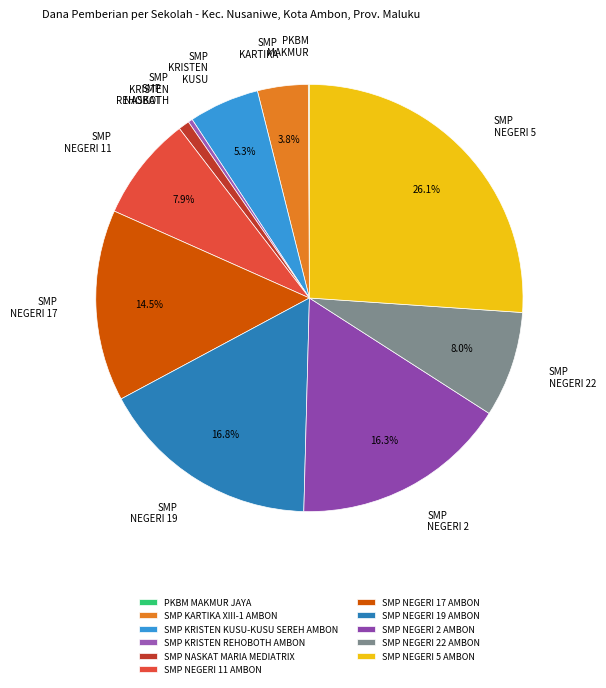

Which slice is the largest?

SMP NEGERI 5 AMBON